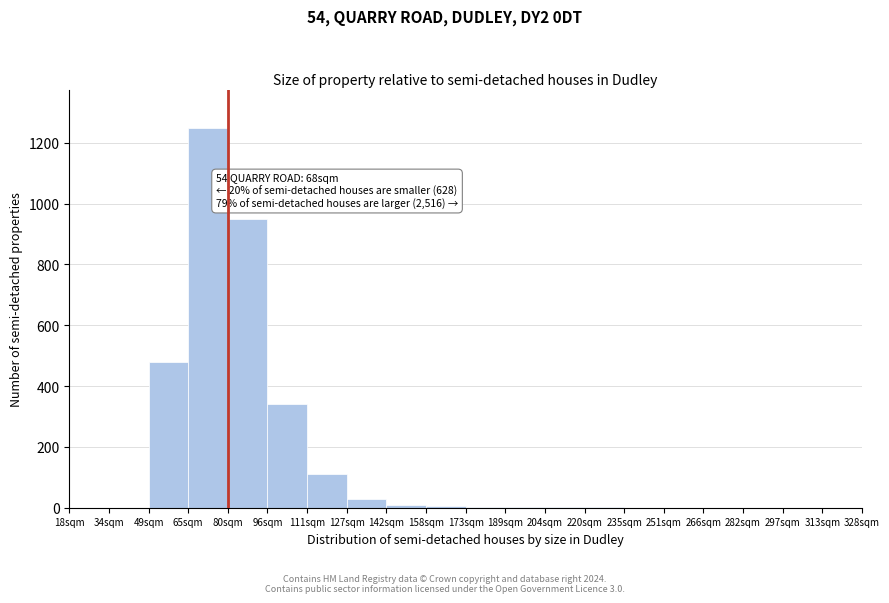

What is the change in value from 49sqm to 96sqm?

-140